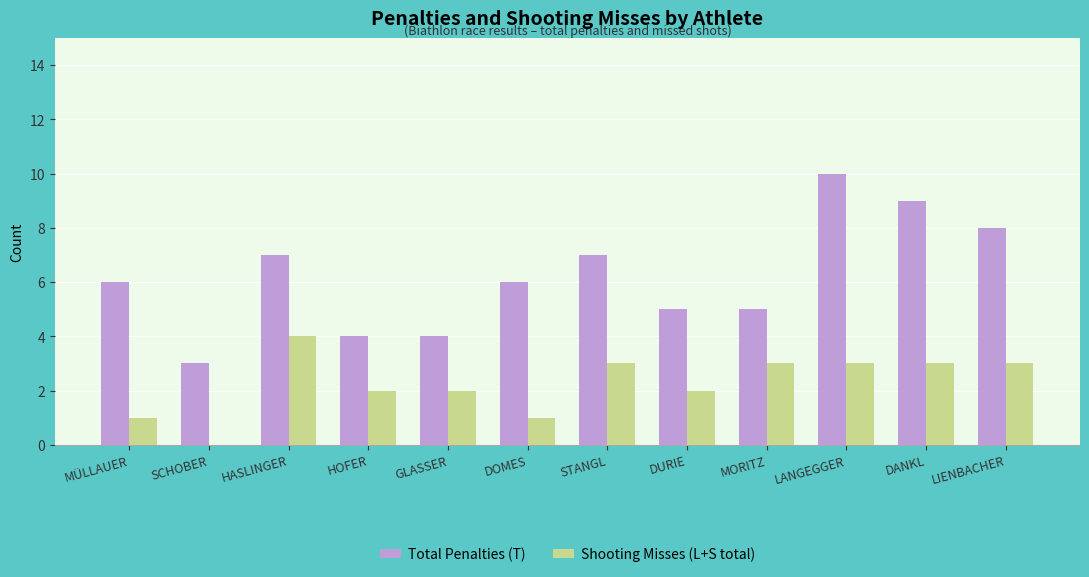

What is the sum of the Shooting Misses (L+S total) values at GLASSER and DURIE?

4